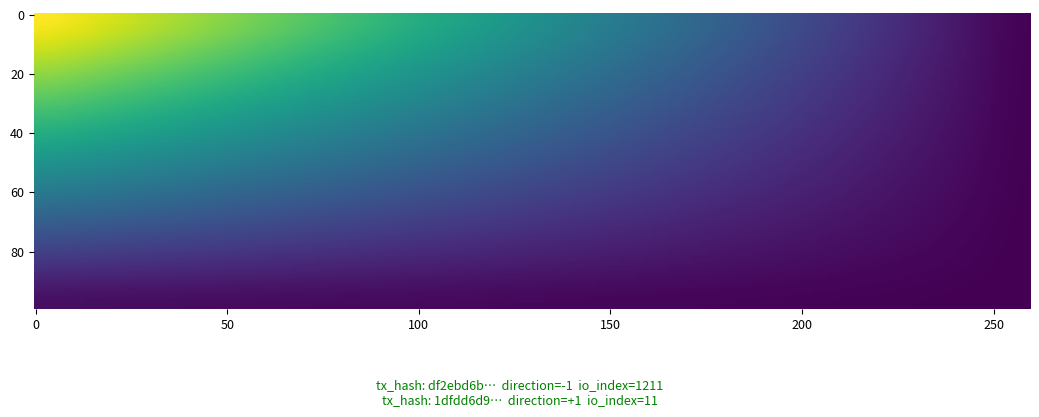

List the series in order of their overall mean, highest first.

df2ebd6b3e4465fe91ad62d237dceb4d08d7f87, 1dfdd6d940b5b928cf3a4c2dab8fd6800982d2e